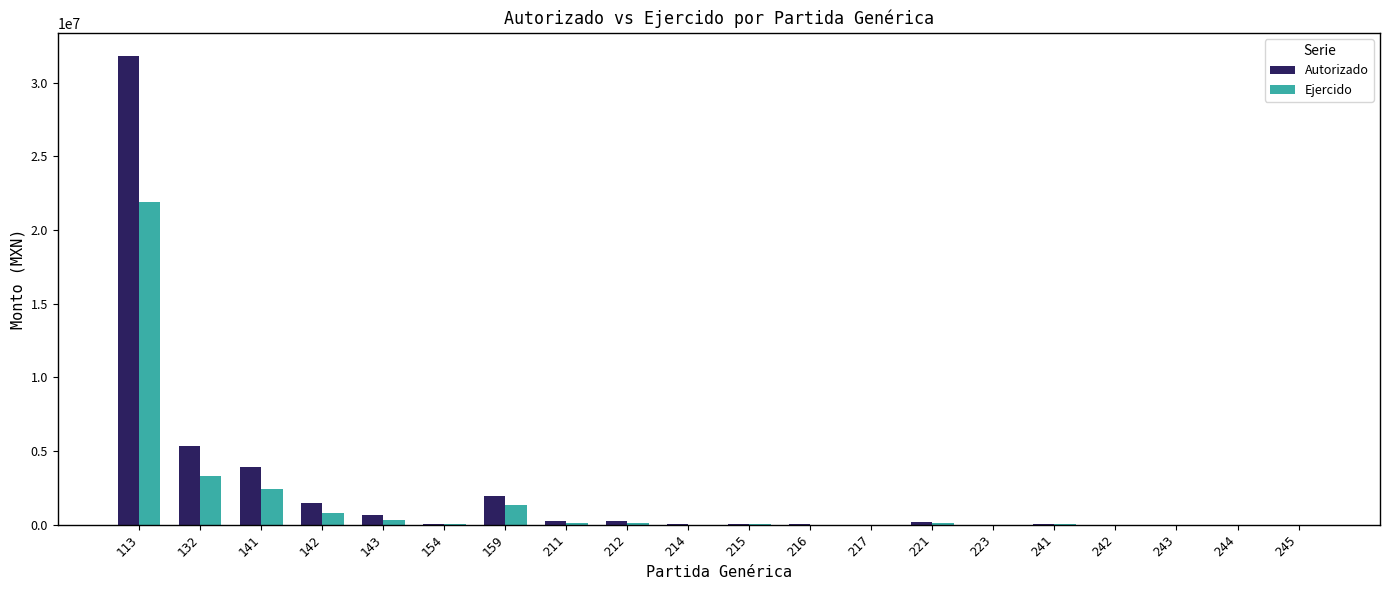

Which series has the widest spread of values?

Autorizado